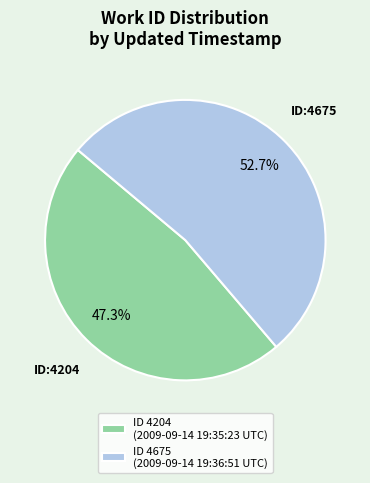

What is the smallest slice in the pie chart?

ID 4204 (2009-09-14 19:35:23 UTC)